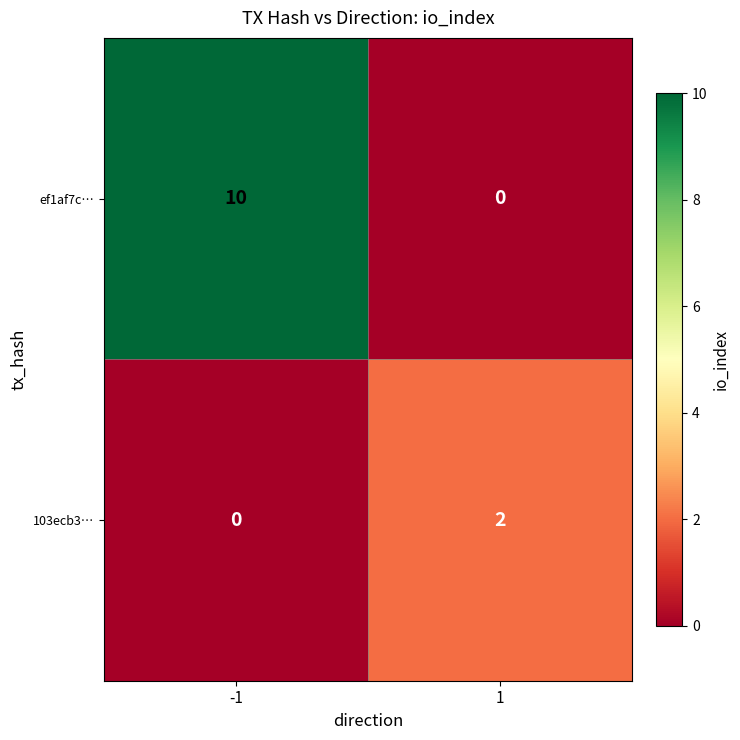

Which series has the largest total across all categories?

ef1af7c…